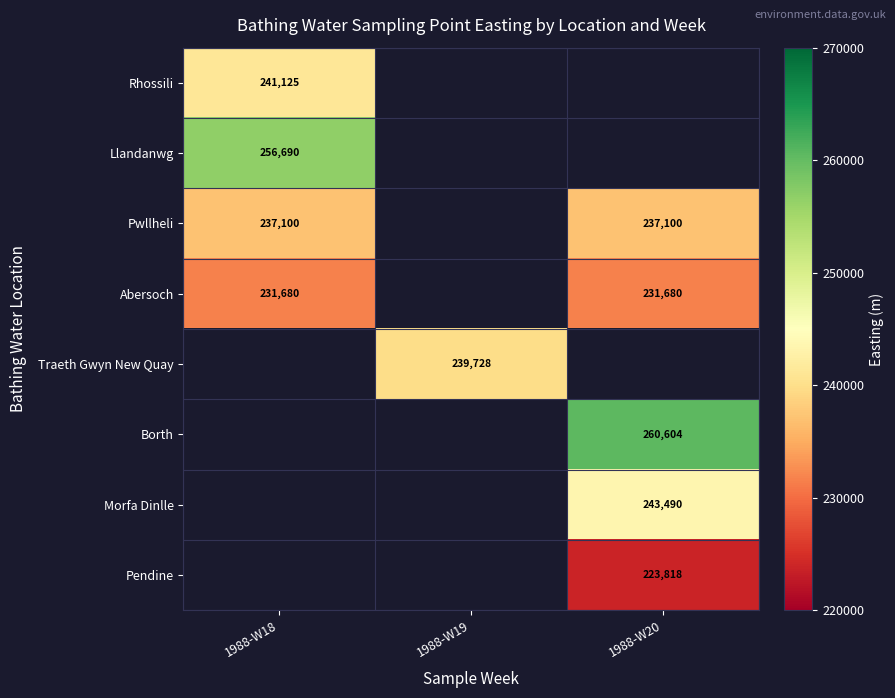

The Pendine series shows 223818 at 1988-W20. True or false?

True